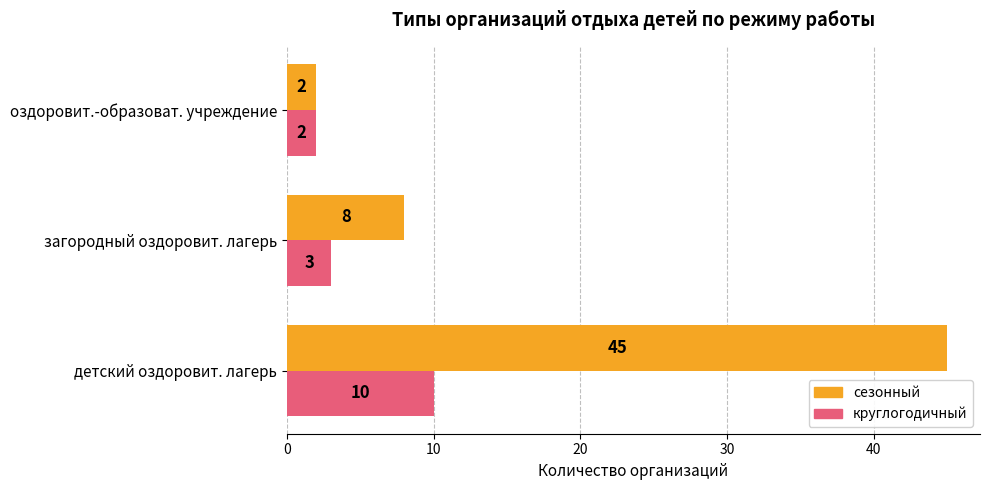

Which series changed the most between детский оздоровит. лагерь and оздоровит.-образоват. учреждение?

сезонный